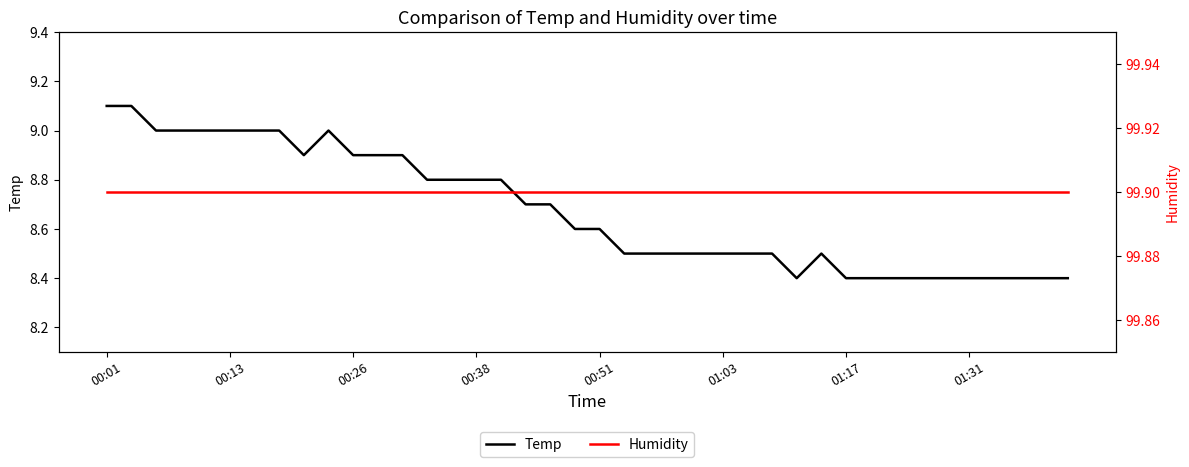

What value does the Humidity series have at 17?

99.9